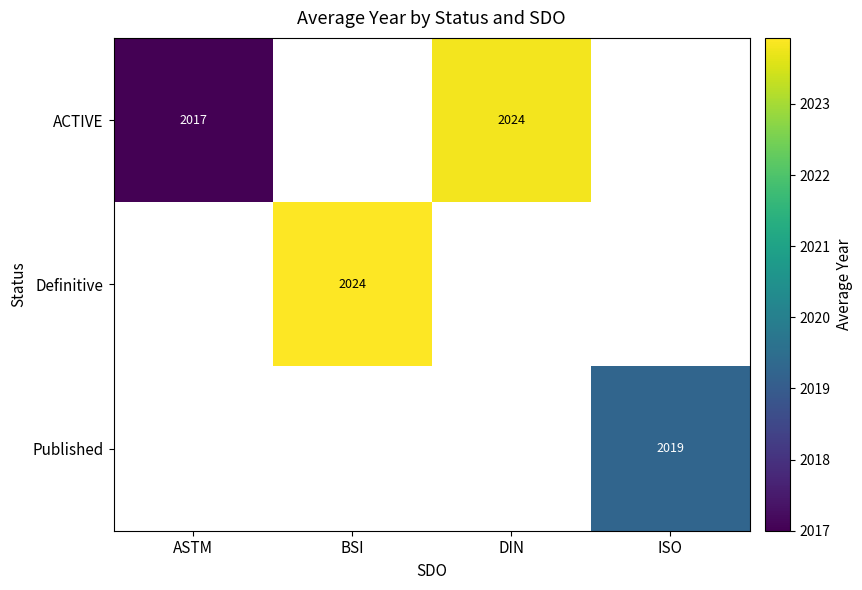

Which label corresponds to the smallest value in the chart?

ASTM